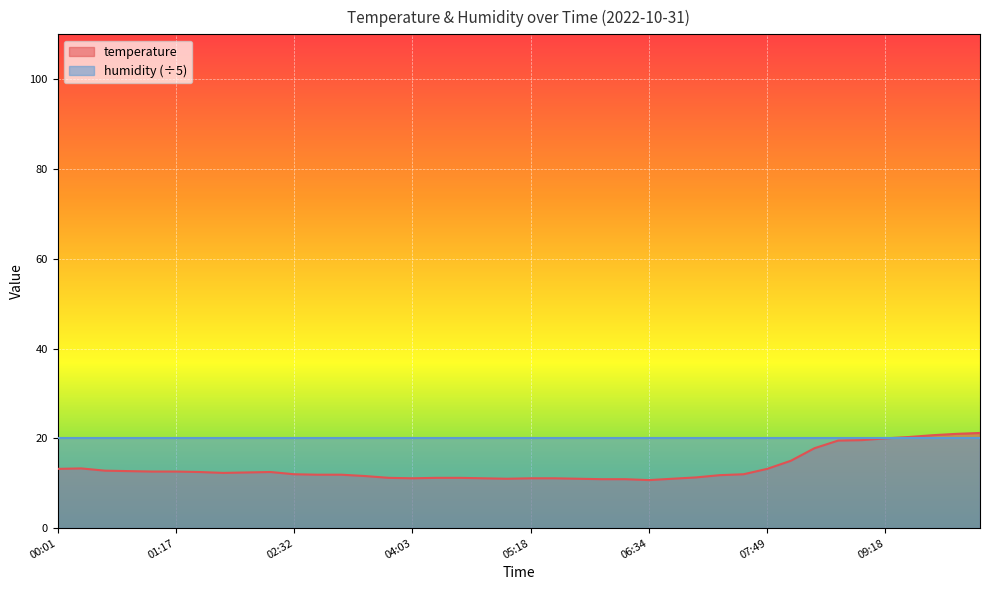

Where is the first local minimum?

01:47